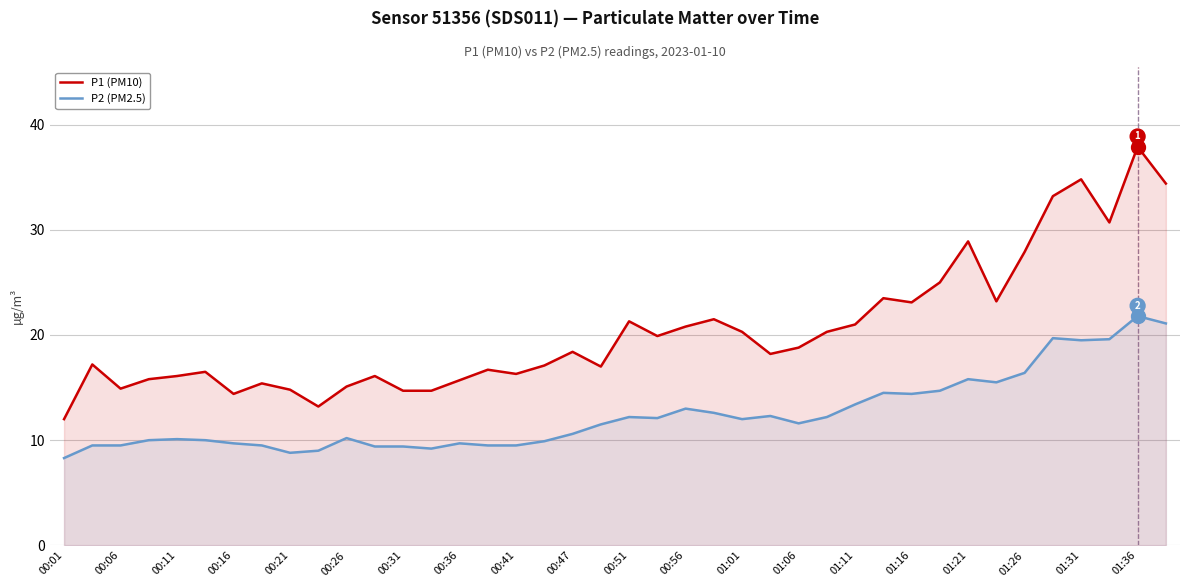

True or false: P1 (PM10) has more than 0 points higher than both neighbors.

True